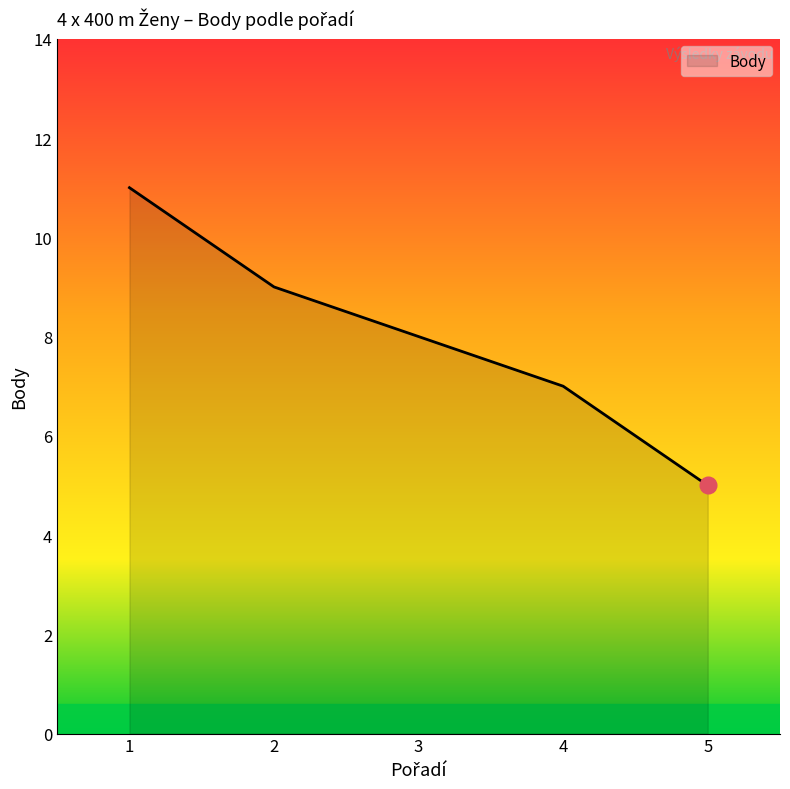

Does the chart have visible grid lines?

No